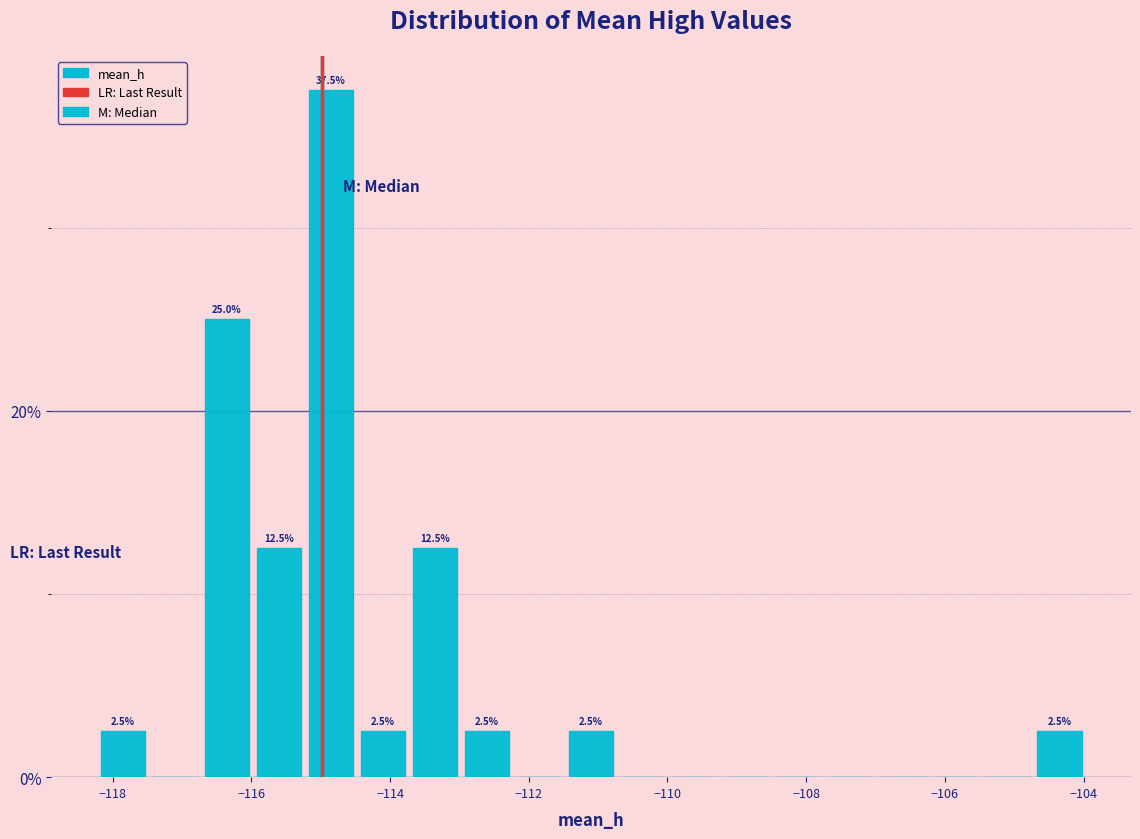

Read against the x-axis, roughly where is the centre of the tallest bar?

-114.8